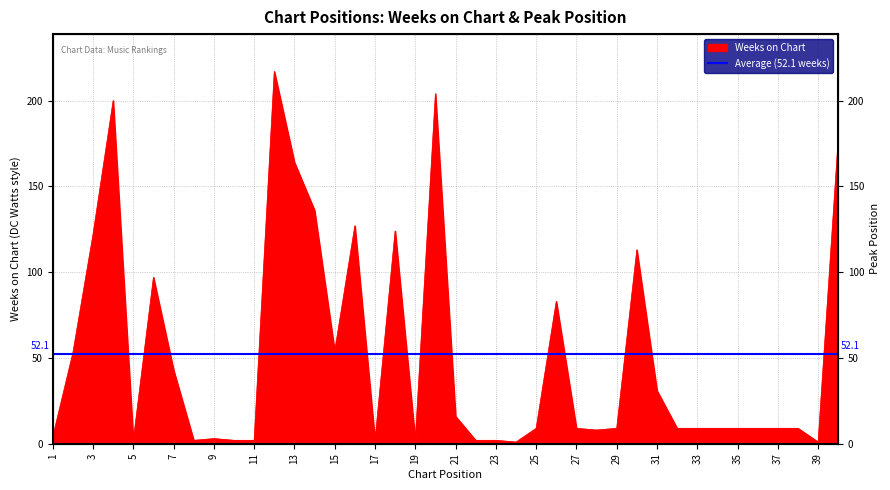

How many series are shown in this chart?

1